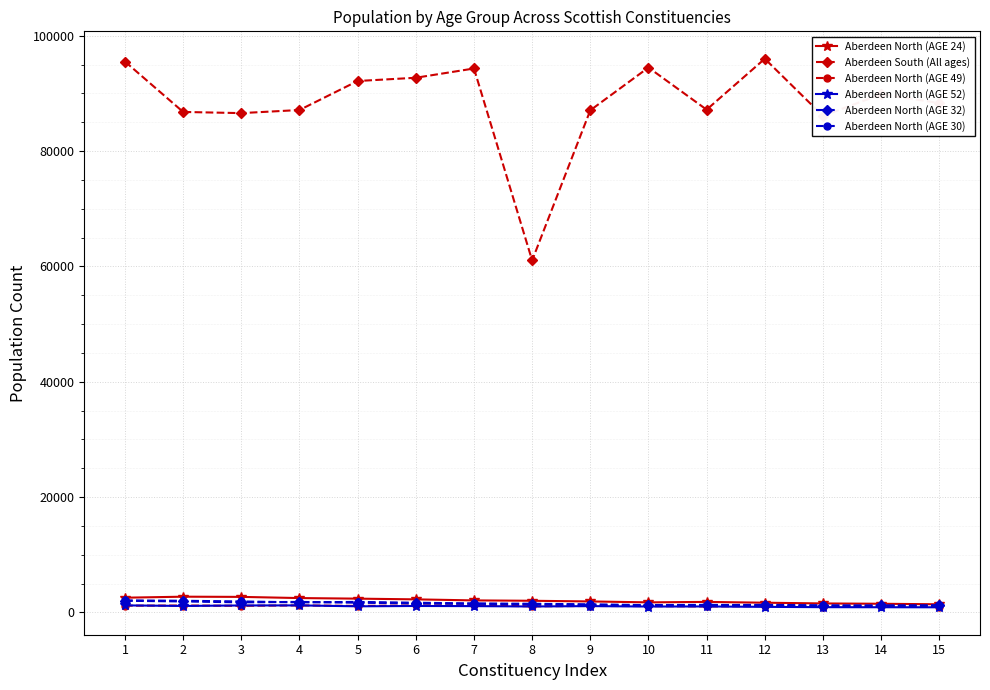

What is the value of the Aberdeen North (AGE 30) point at the 12th from the left?

1305